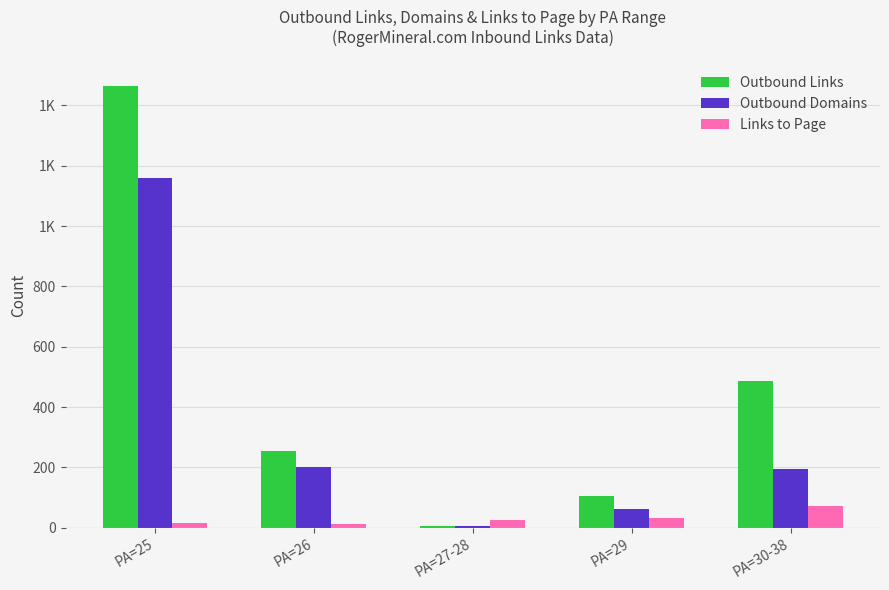

Reading left to right, list all the values displayed in this chart.

Outbound Links: PA=25=1465	PA=26=256	PA=27-28=7	PA=29=104	PA=30-38=485
Outbound Domains: PA=25=1160	PA=26=200	PA=27-28=5	PA=29=62	PA=30-38=196
Links to Page: PA=25=17	PA=26=14	PA=27-28=25	PA=29=32	PA=30-38=73